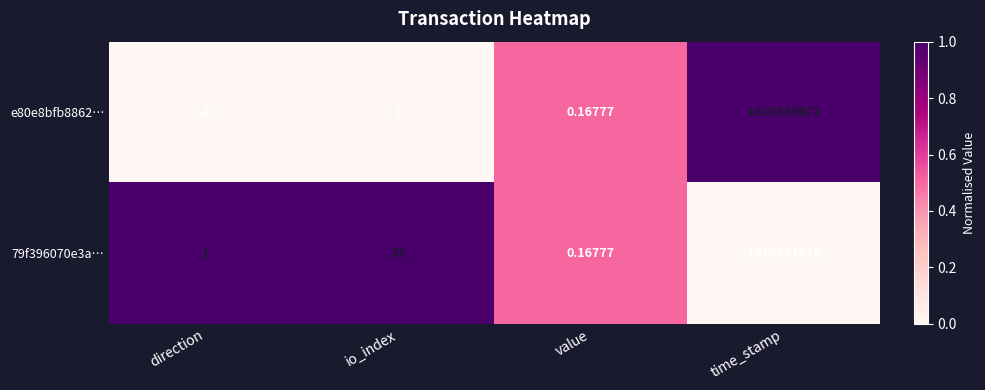

Between value and time_stamp, which series saw the biggest shift?

e80e8bfb8862…